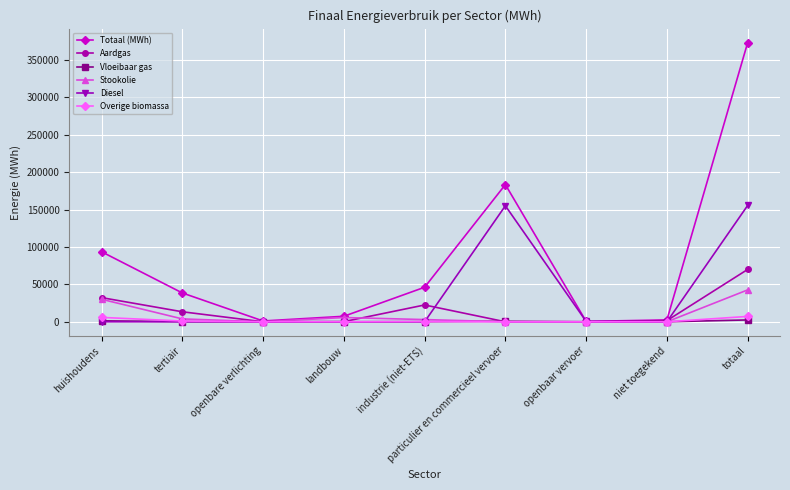

What is the difference between the maximum and second lowest values in the Overige biomassa series?

7168.1